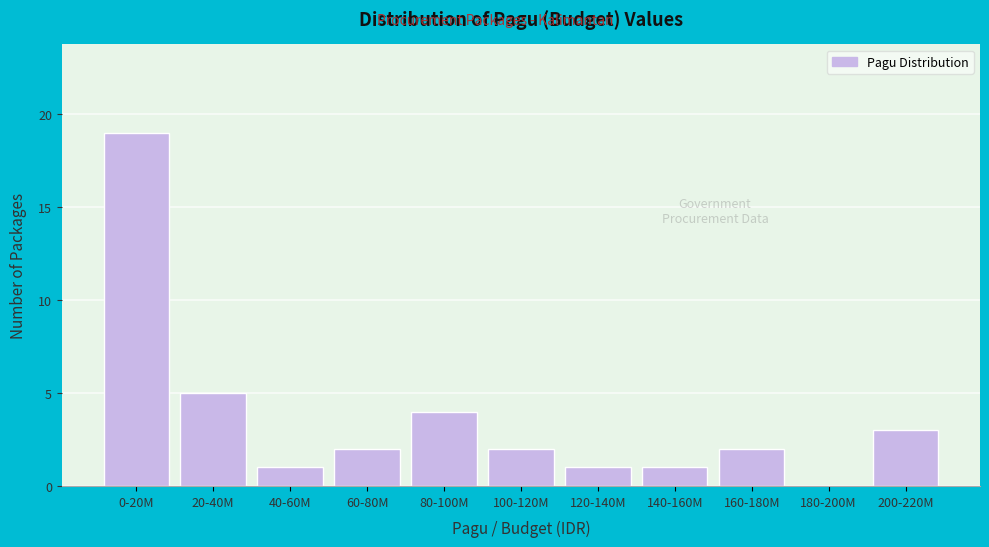

Reading right to left, list all the values displayed in this chart.

200-220M=3	180-200M=0	160-180M=2	140-160M=1	120-140M=1	100-120M=2	80-100M=4	60-80M=2	40-60M=1	20-40M=5	0-20M=19